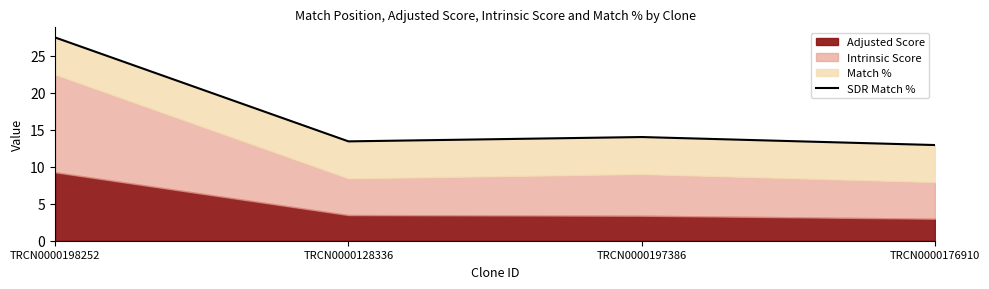

Between TRCN0000128336 and TRCN0000176910, which is larger?

TRCN0000128336